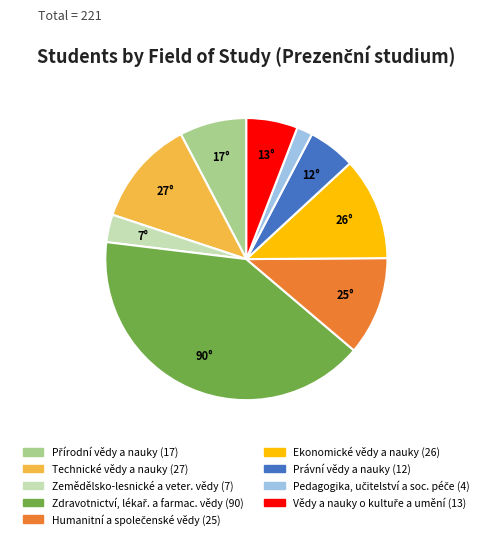

True or false: Právní vědy a nauky accounts for 19% of the total.

False